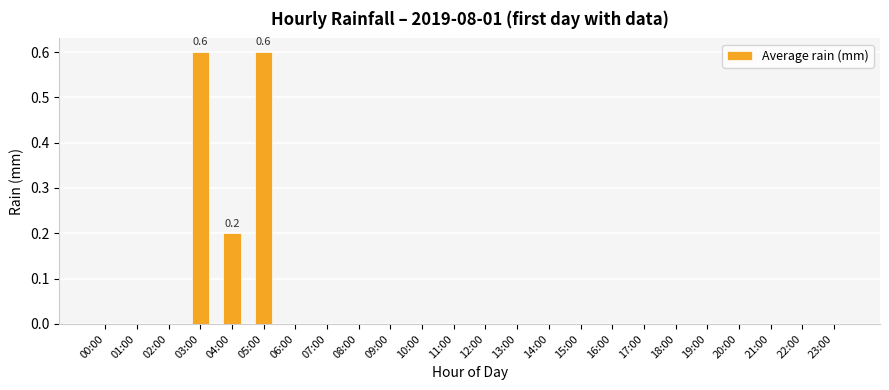

What is the maximum value shown in the chart?

0.6